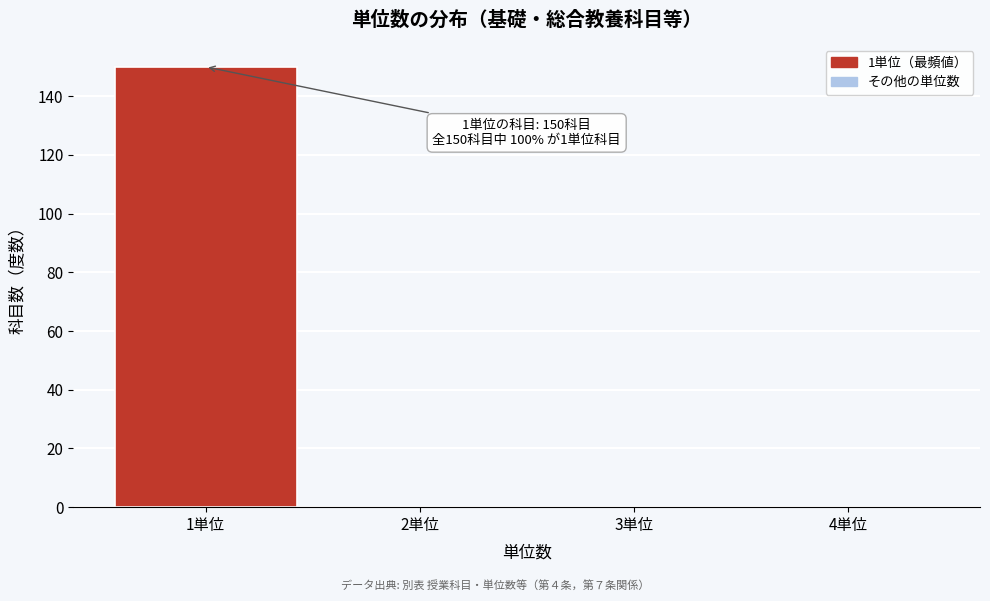

Which range on the x-axis has the tallest bar?

0.5 to 1.5